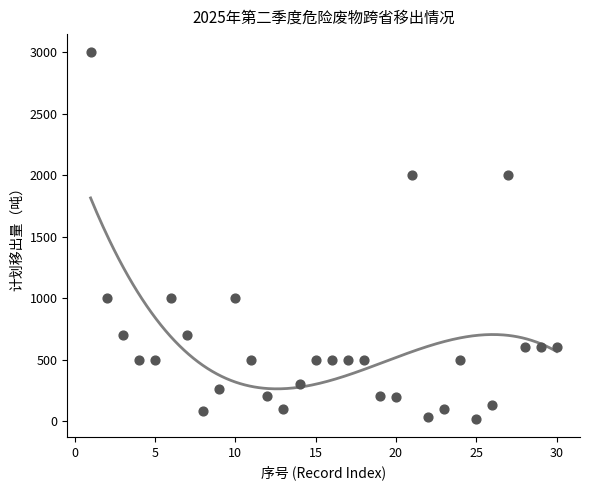

What is the range of X values (max minus min)?

29